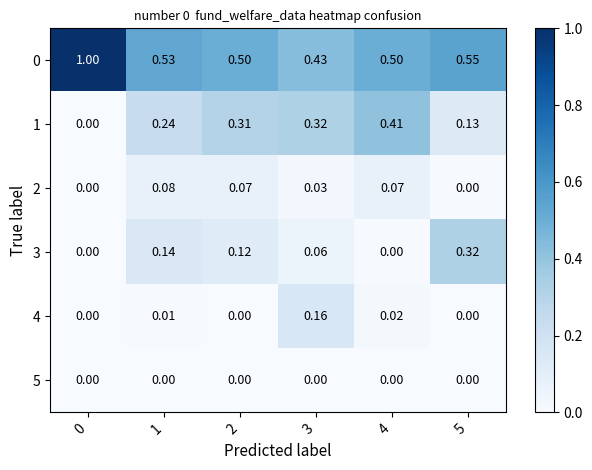

Is the value of 1 at 5 greater than the value of 5 at 2?

Yes